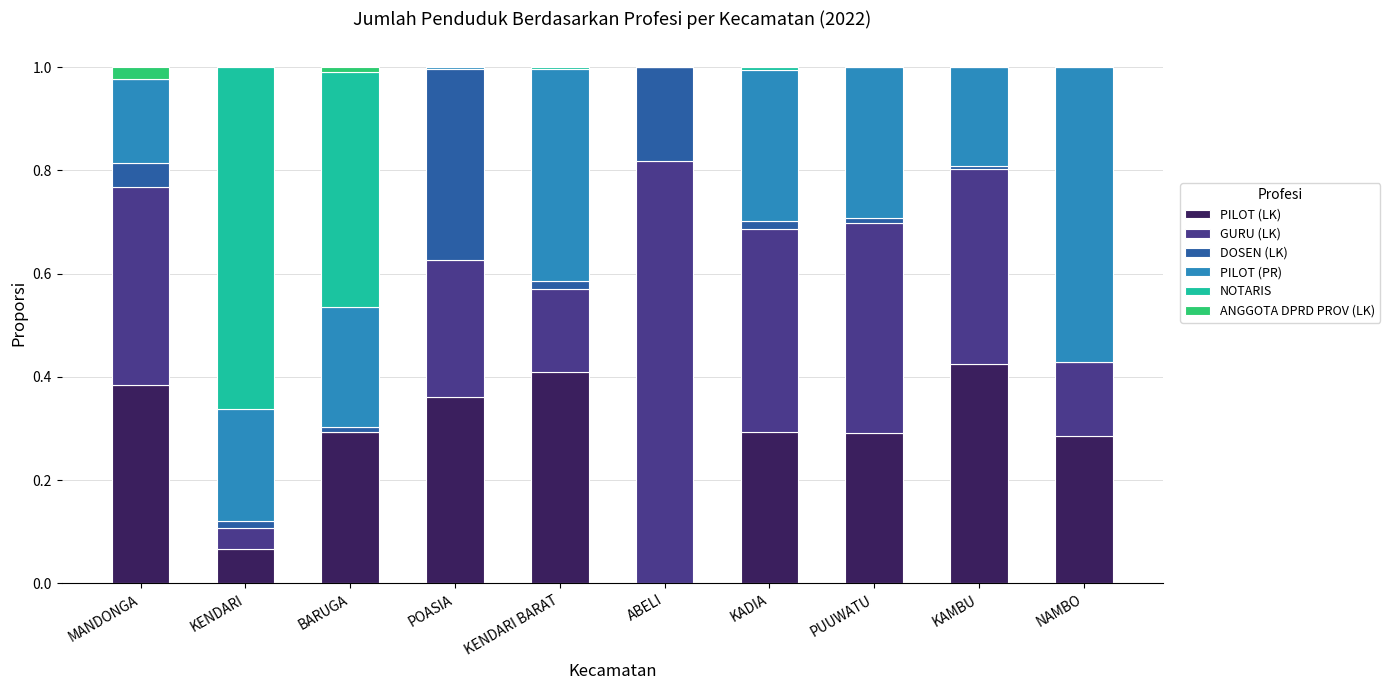

True or false: PILOT (LK) has a value of 0.2 at KADIA.

False